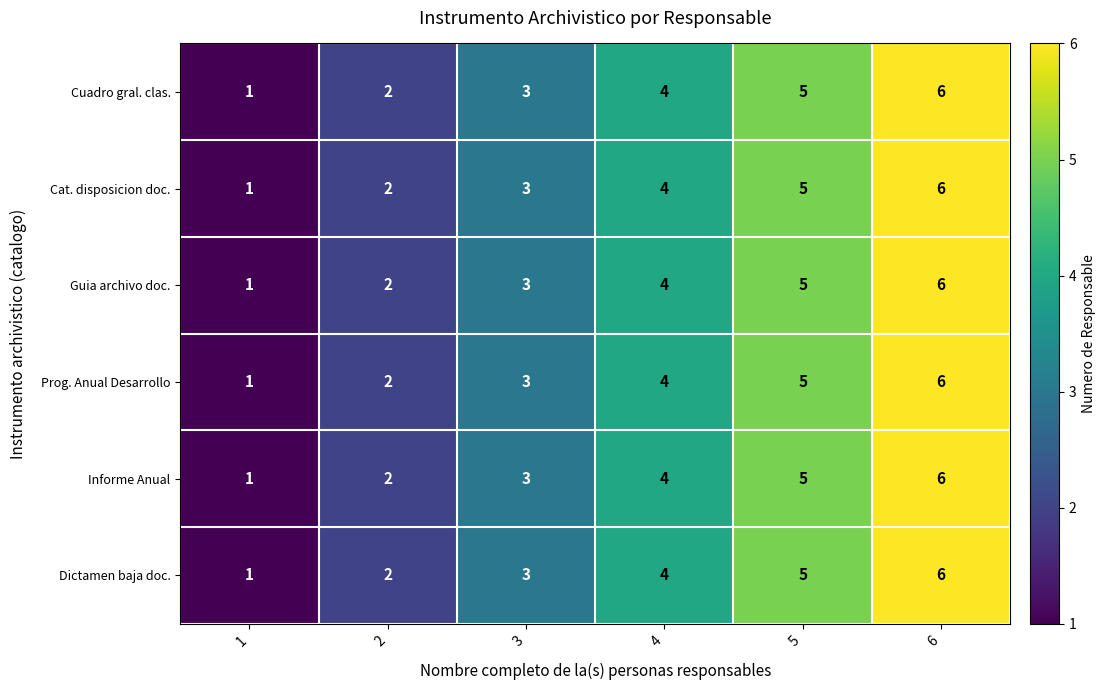

Is it true that Guia archivo doc. equals 2 at 2?

True